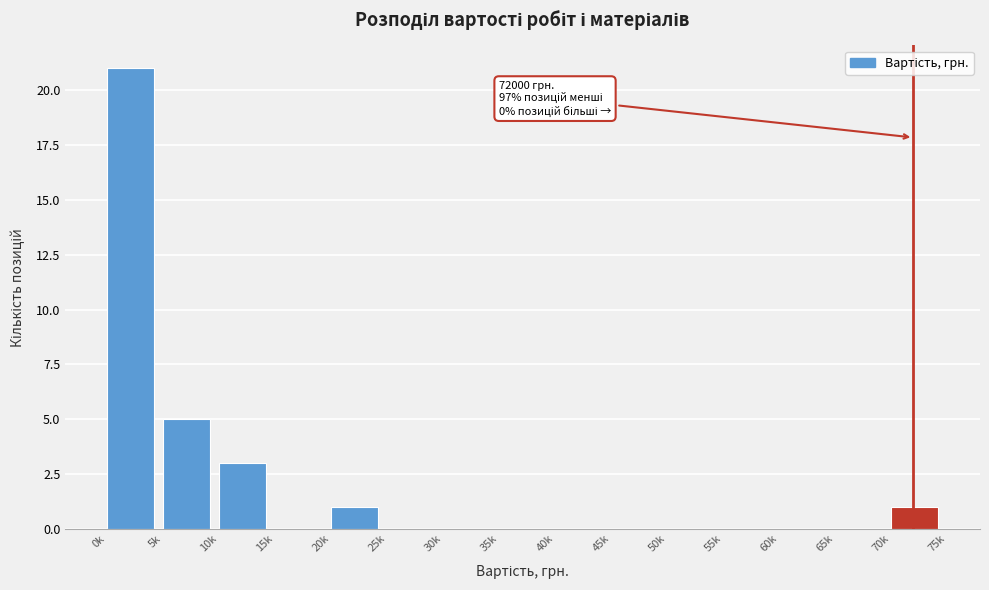

Reading left to right, list all the values displayed in this chart.

0k=21	5k=5	10k=3	15k=0	20k=1	25k=0	30k=0	35k=0	40k=0	45k=0	50k=0	55k=0	60k=0	65k=0	70k=1